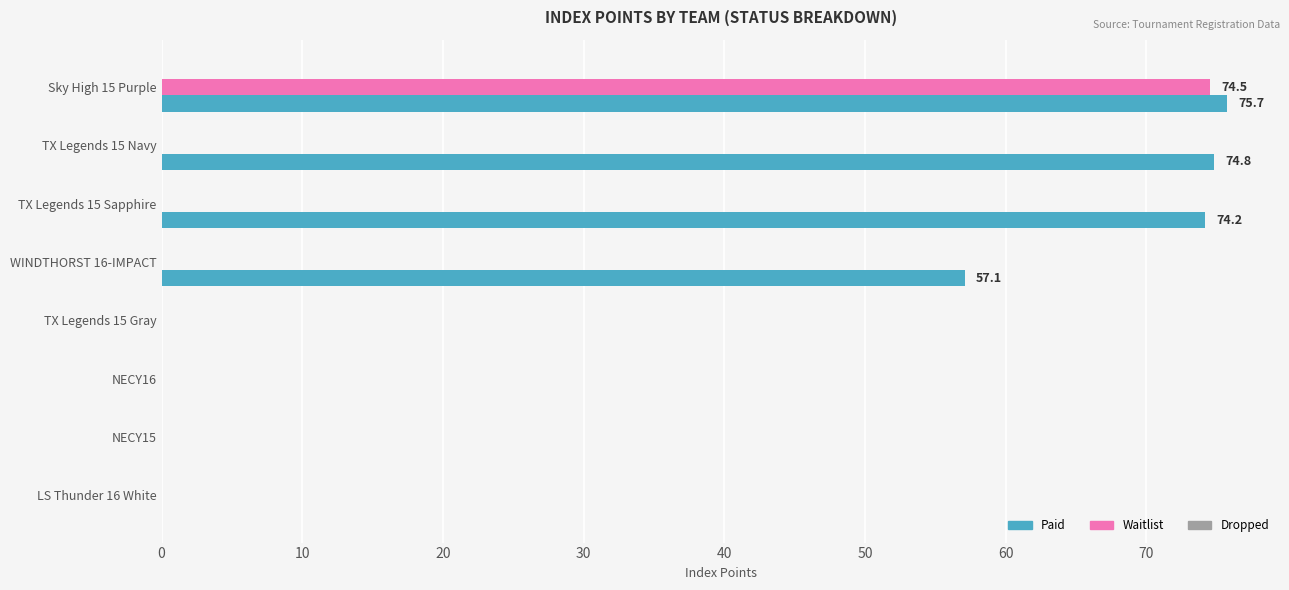

Where is Paid nearest to the value 37?

WINDTHORST 16-IMPACT